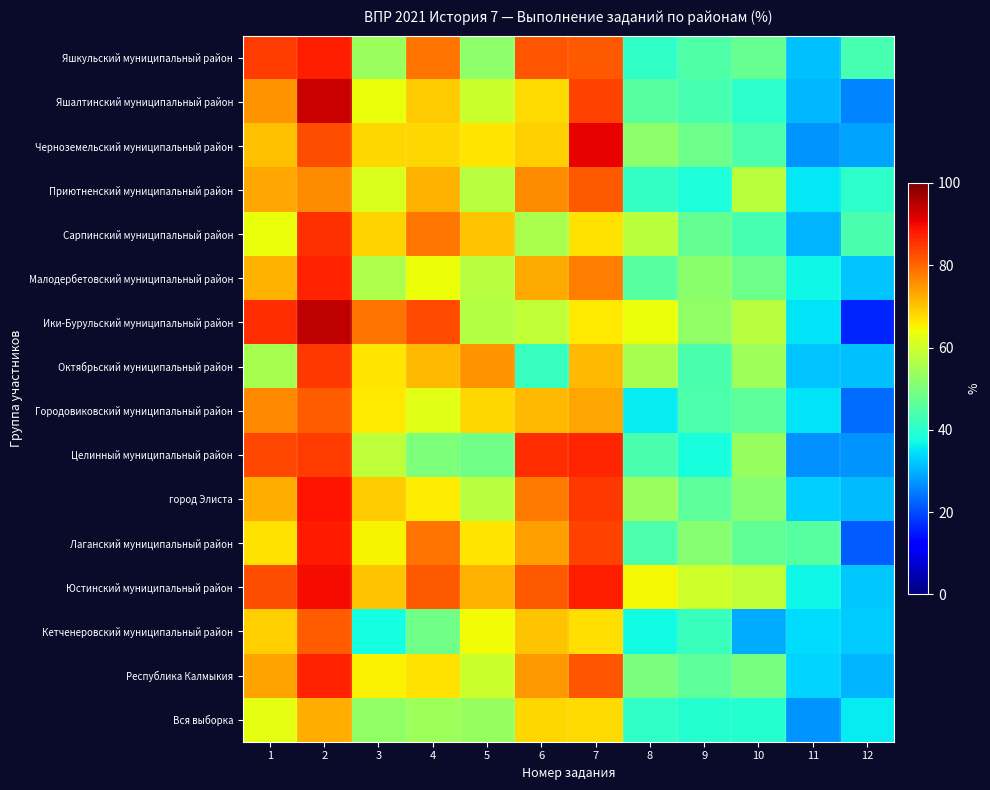

Reading right to left, what are all the values shown in this chart?

Яшкульский муниципальный район: 12=43.6	11=31.4	10=47.4	9=44.7	8=41.0	7=81.4	6=82.0	5=52.2	4=78.9	3=53.7	2=87.6	1=84.5
Яшалтинский муниципальный район: 12=25.7	11=30.8	10=40.6	9=43.4	8=45.5	7=83.9	6=67.8	5=59.4	4=69.2	3=63.3	2=93.7	1=75.2
Черноземельский муниципальный район: 12=28.5	11=27.1	10=44.4	9=48.1	8=52.1	7=90.8	6=68.8	5=66.7	4=68.3	3=68.3	2=82.5	1=70.4
Приютненский муниципальный район: 12=40.3	11=35.3	10=57.8	9=38.7	8=41.3	7=81.3	6=76.0	5=57.3	4=72.0	3=61.3	2=76.0	1=73.3
Сарпинский муниципальный район: 12=43.8	11=30.4	10=43.6	9=47.1	8=57.7	7=67.0	6=55.7	5=70.1	4=78.3	3=68.6	2=85.6	1=63.4
Малодербетовский муниципальный район: 12=31.8	11=36.9	10=48.4	9=51.6	8=45.5	7=77.5	6=73.0	5=57.2	4=64.0	3=55.9	2=87.4	1=72.1
Ики-Бурульский муниципальный район: 12=16.3	11=34.8	10=57.3	9=52.4	8=63.5	7=66.3	6=58.4	5=56.7	4=83.2	3=78.7	2=94.4	1=86.0
Октябрьский муниципальный район: 12=31.4	11=31.8	10=54.0	9=43.9	8=55.3	7=71.2	6=41.7	5=75.0	4=71.2	3=66.7	2=84.8	1=55.3
Городовиковский муниципальный район: 12=23.3	11=35.1	10=46.4	9=44.5	8=35.9	7=73.3	6=71.2	5=68.1	4=62.3	3=66.2	2=81.2	1=76.2
Целинный муниципальный район: 12=27.1	11=26.8	10=53.1	9=38.2	8=44.0	7=87.0	6=86.0	5=48.5	4=50.2	3=58.0	2=84.5	1=83.3
город Элиста: 12=31.0	11=33.0	10=51.2	9=46.4	8=53.6	7=84.9	6=77.9	5=57.4	4=65.8	3=69.2	2=89.0	1=72.3
Лаганский муниципальный район: 12=21.8	11=45.6	10=46.8	9=51.2	8=44.3	7=83.9	6=73.8	5=66.8	4=78.5	3=65.1	2=87.9	1=67.1
Юстинский муниципальный район: 12=32.2	11=36.9	10=58.3	9=59.8	8=64.5	7=87.8	6=81.3	5=72.0	4=81.3	3=70.1	2=89.7	1=82.7
Кетченеровский муниципальный район: 12=32.7	11=34.2	10=29.6	9=41.9	8=37.2	7=67.5	6=70.1	5=64.1	4=48.7	3=37.6	2=81.2	1=68.8
Республика Калмыкия: 12=30.5	11=33.2	10=49.4	9=46.2	8=49.9	7=81.9	6=74.7	5=59.6	4=67.1	3=65.2	2=87.3	1=73.7
Вся выборка: 12=35.8	11=27.3	10=39.6	9=39.6	8=40.8	7=67.9	6=68.0	5=53.2	4=54.1	3=52.6	2=72.6	1=62.6